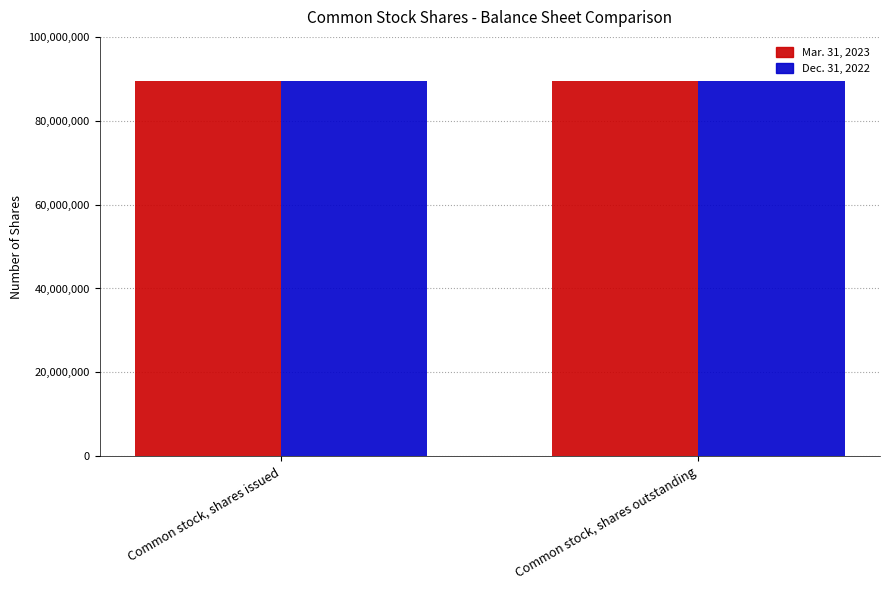

What is the label of the 1st bar from the right?

Common stock, shares outstanding